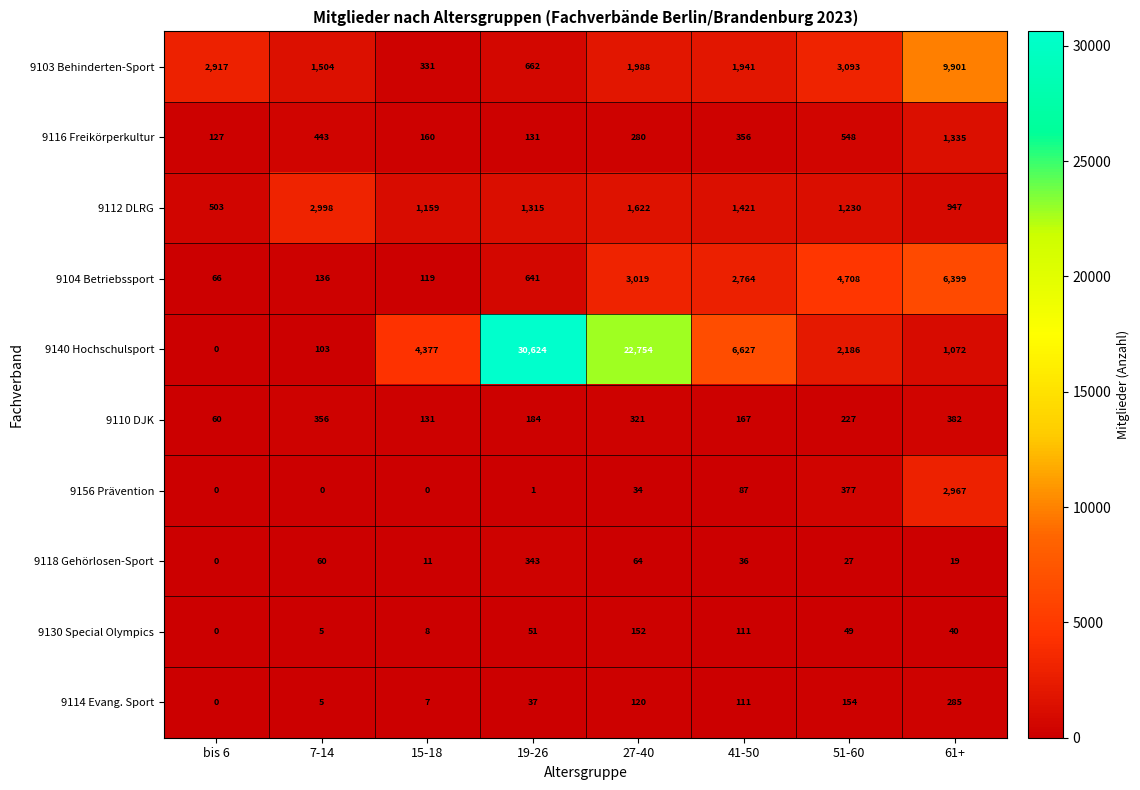

At which label does 9130 Special Olympics first exceed 49?

19-26